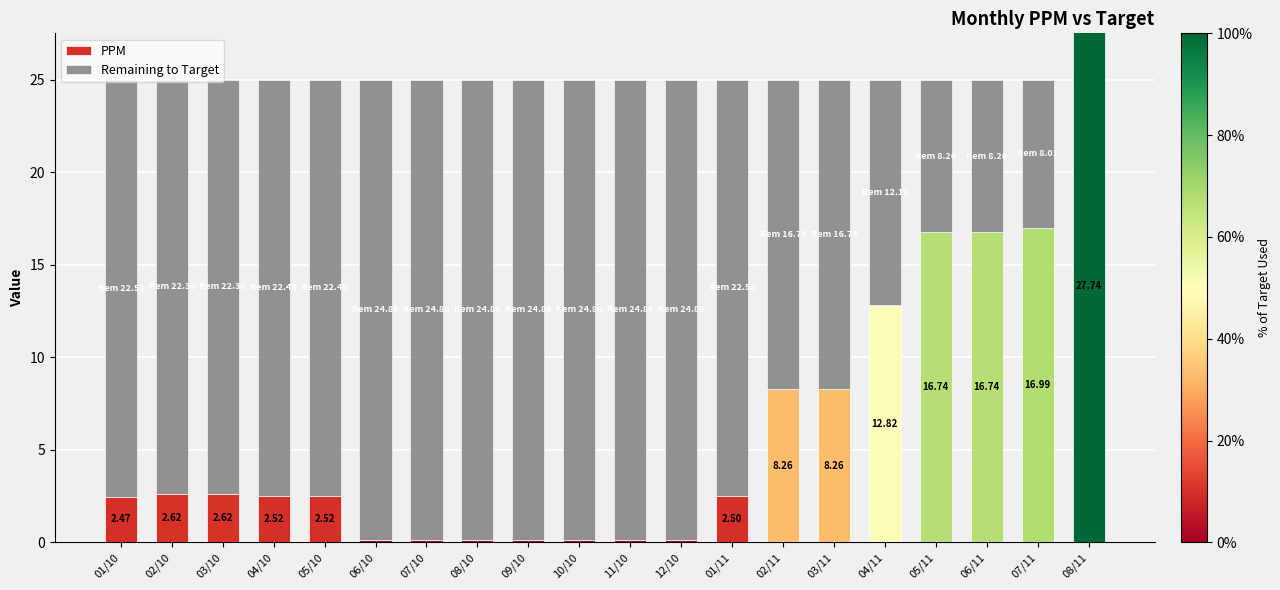

Are the bars horizontal?

No